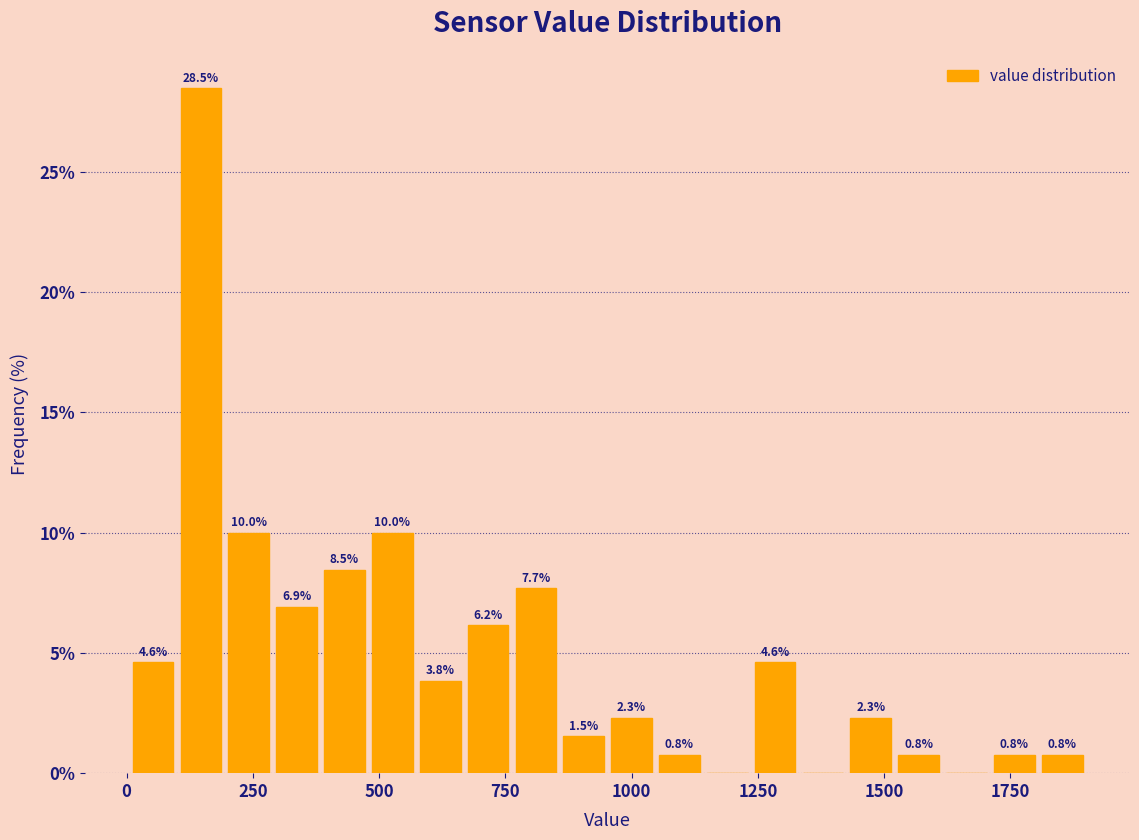

Read against the x-axis, roughly where is the centre of the tallest bar?

150